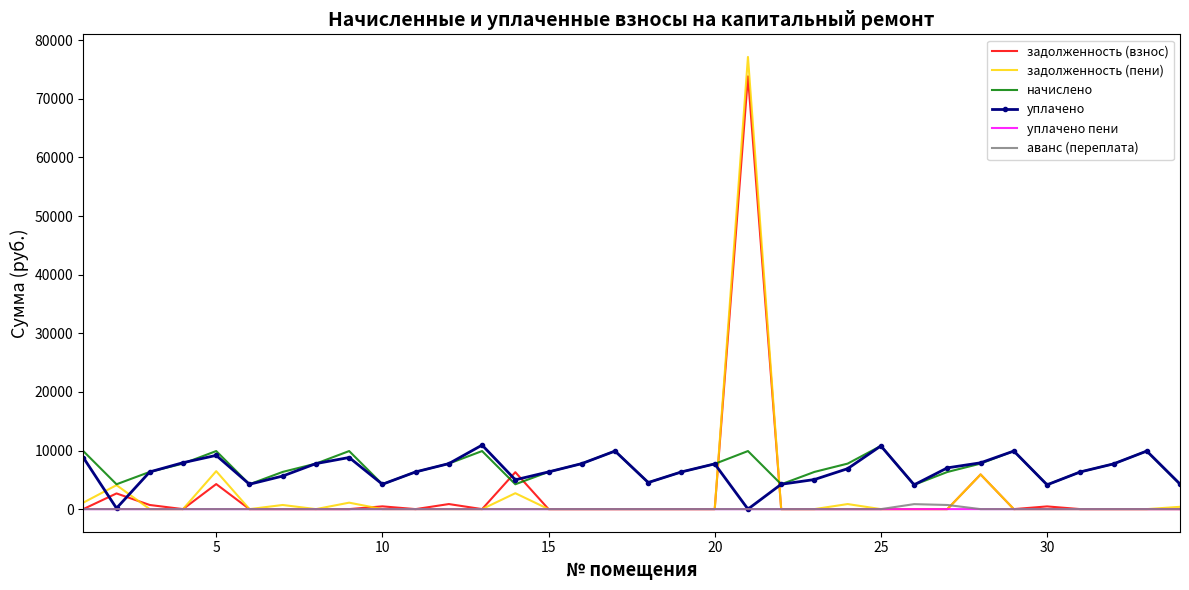

After their last crossing, which series has the higher values: уплачено or задолженность (взнос)?

уплачено